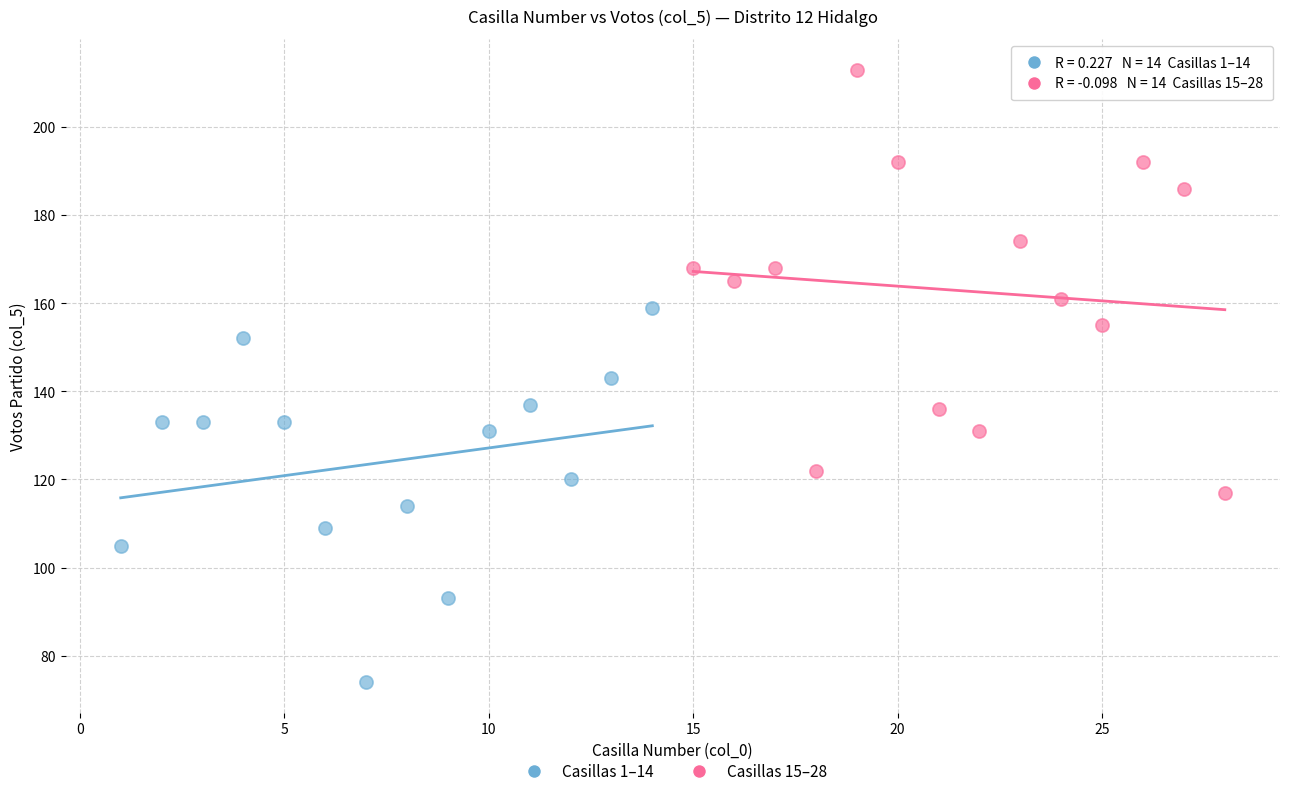

Which series contains the lowest Y value?

Casillas 1–14